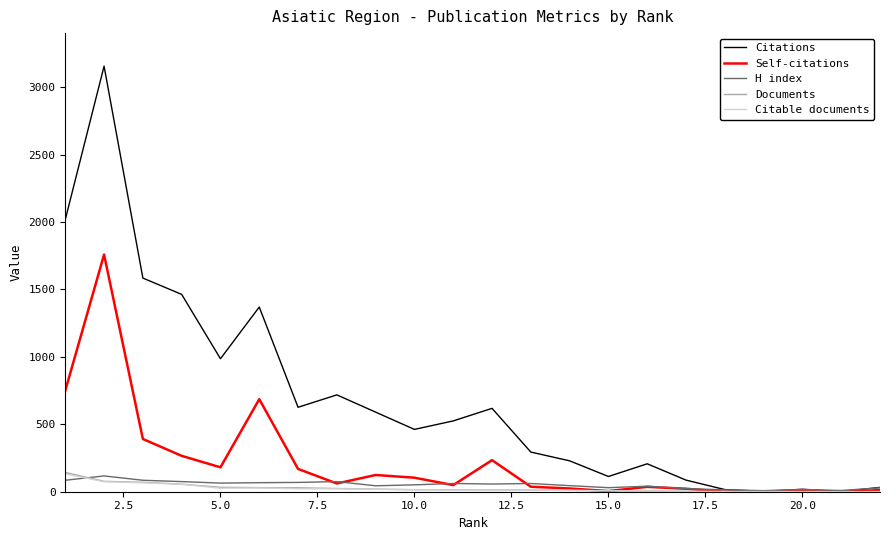

Which series has the largest total across all categories?

Citations